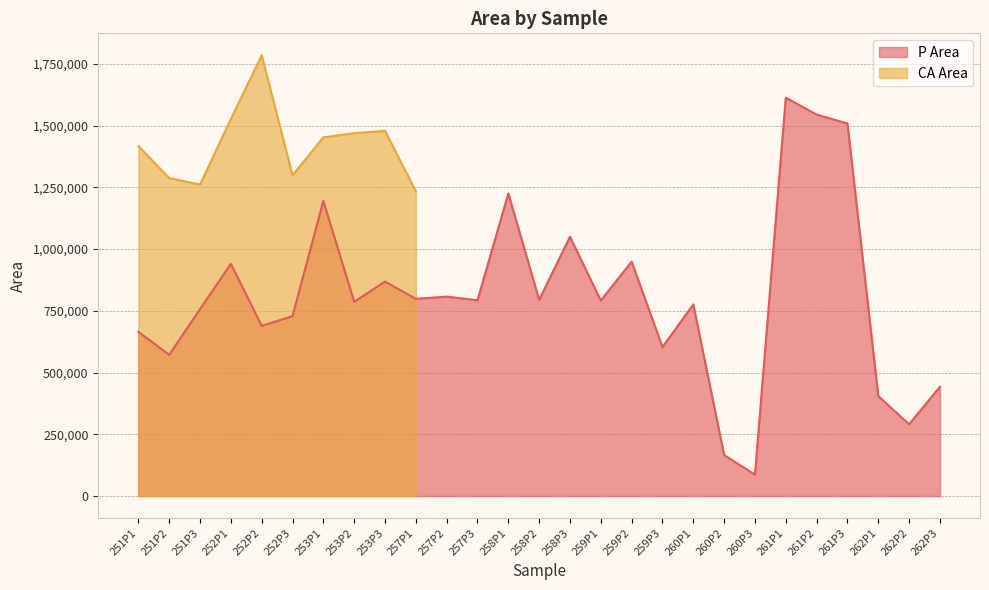

What is the difference between the maximum and minimum values?

1526561